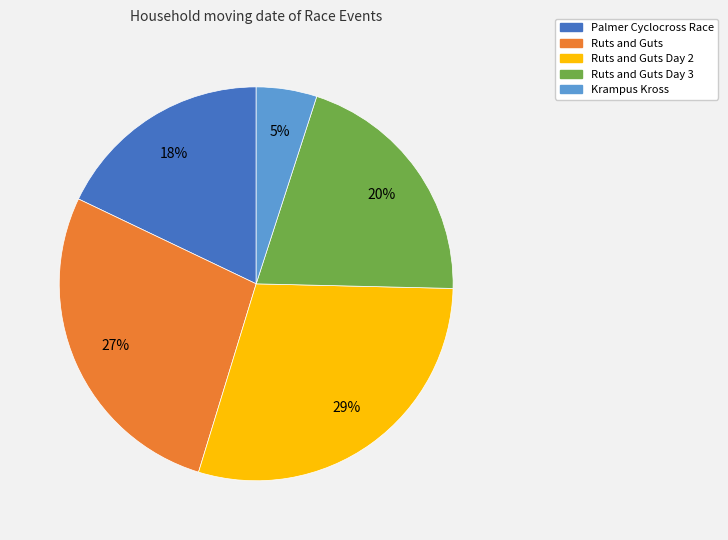

To the nearest percent, what is the average slice percentage?

20%